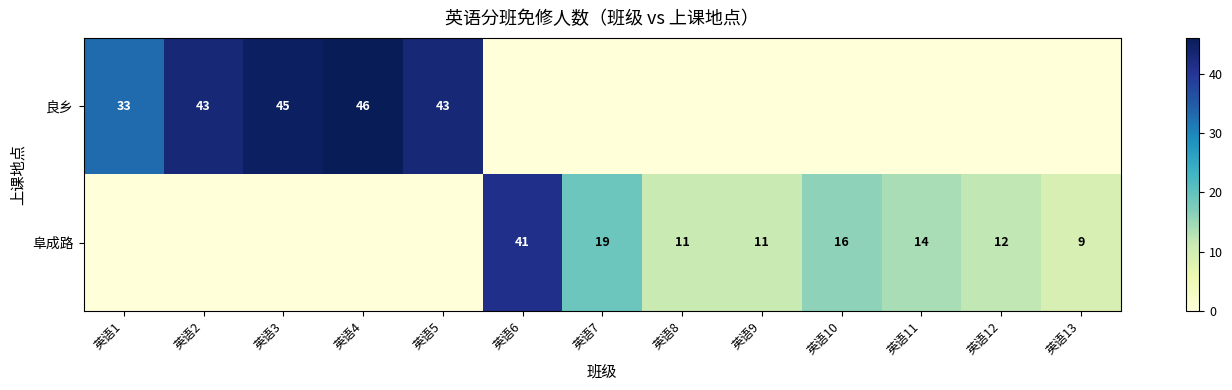

The value of 阜成路 at 英语7 is 4. True or false?

False